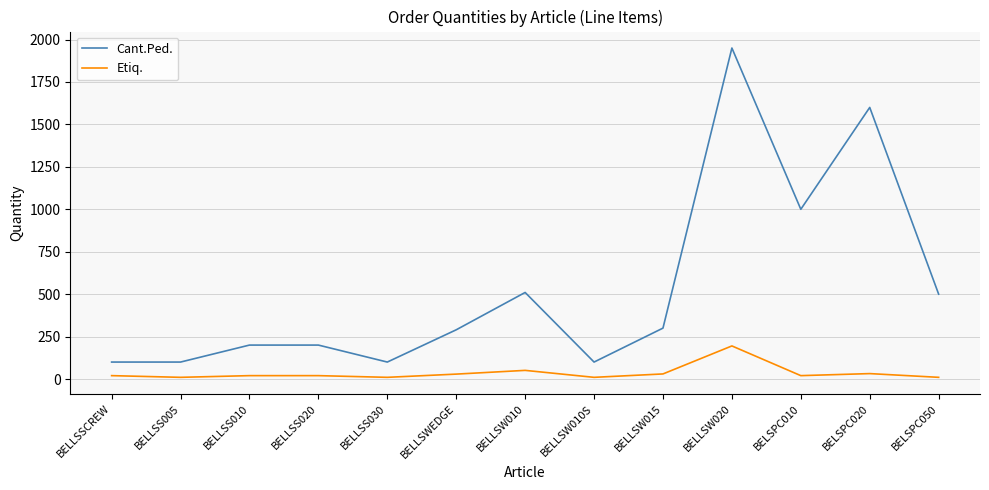

The value of Cant.Ped. at BELLSW015 is 425. True or false?

False